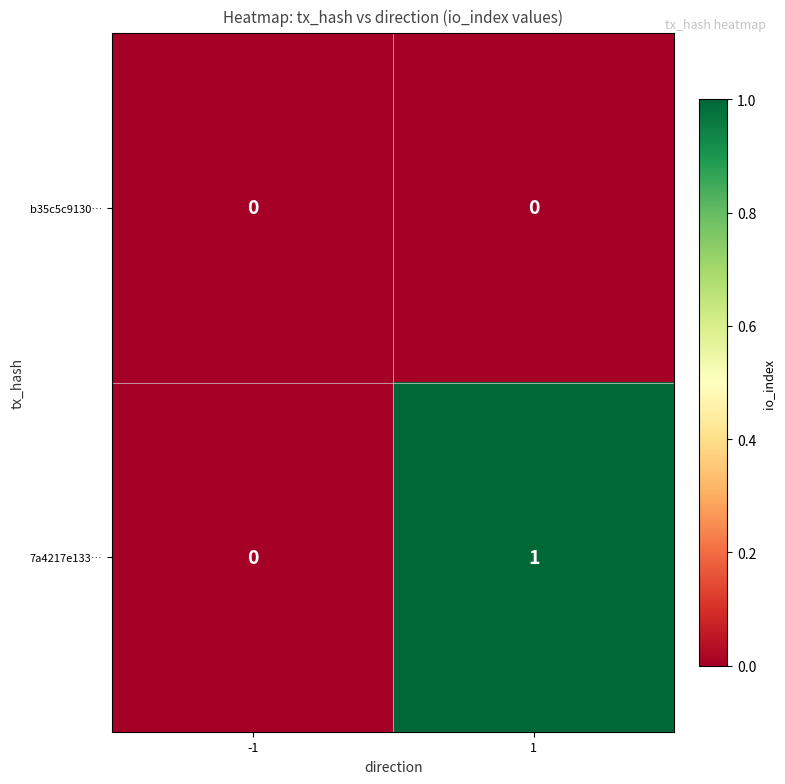

Reading right to left, list all the values displayed in this chart.

b35c5c9130…: 0	0
7a4217e133…: 1	0